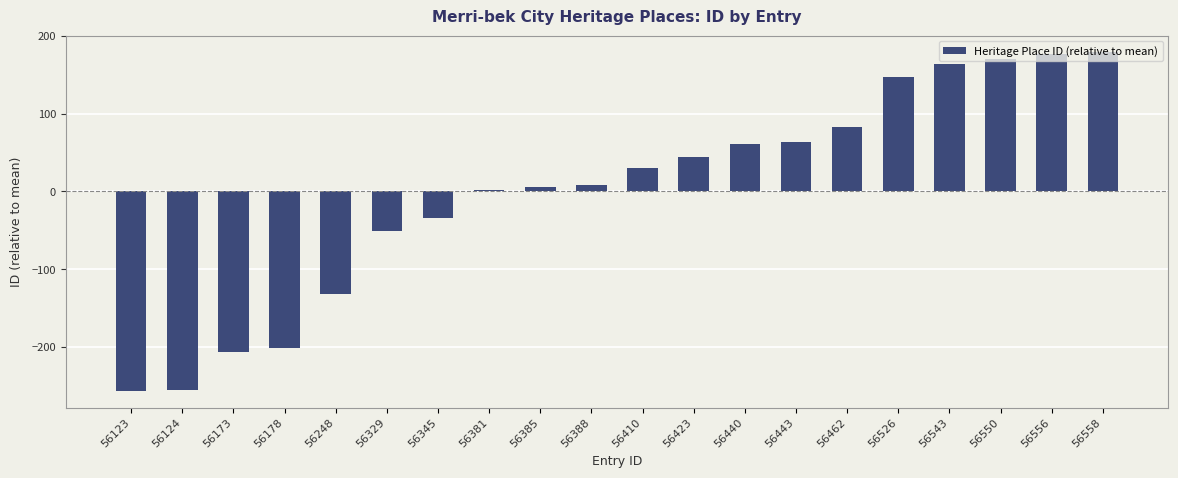

Is it true that the value at 56410 is 51.3?

False